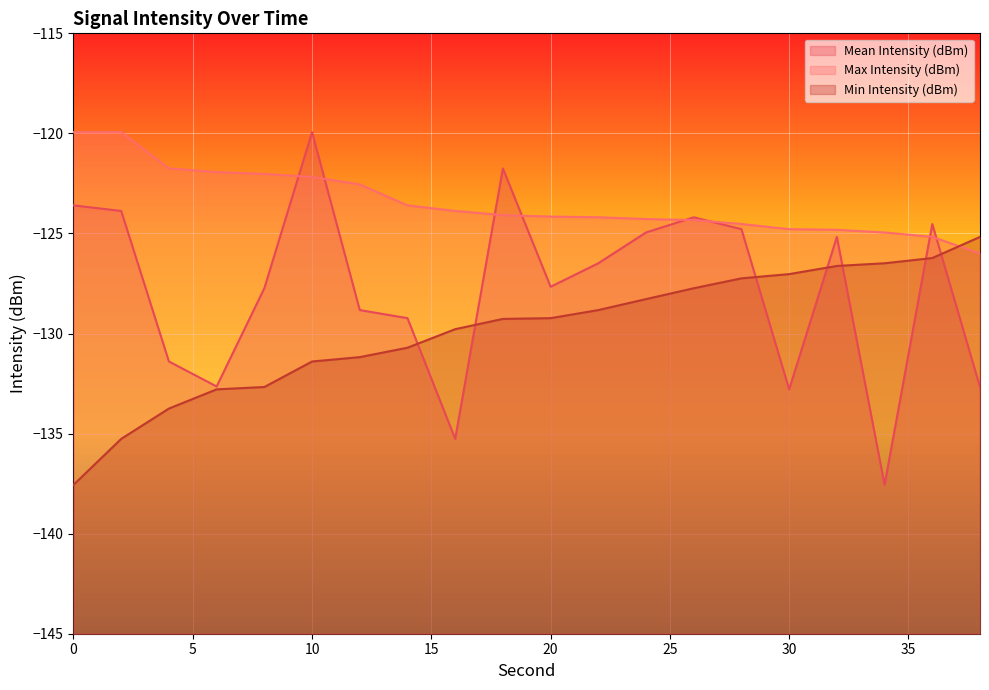

Which series has the widest spread of values?

Mean Intensity (dBm)